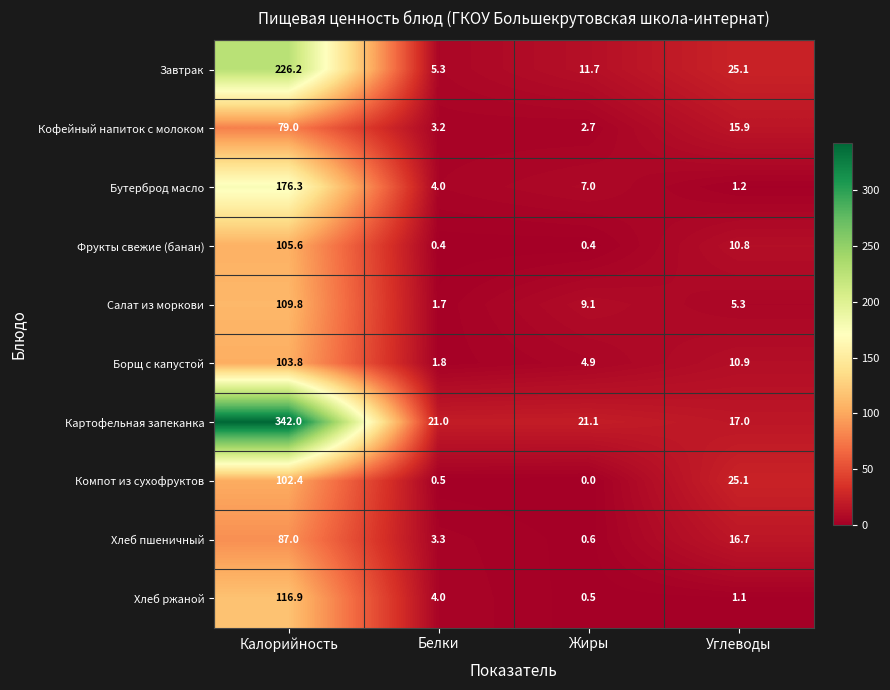

What is the sum of all Фрукты свежие (банан) values?

117.2